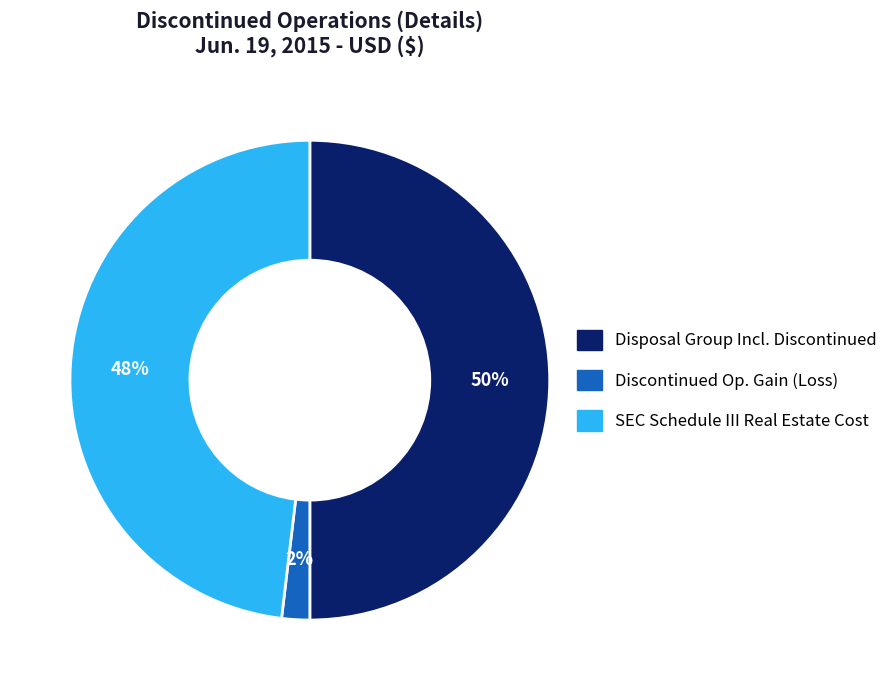

To the nearest percent, what is the difference between the largest and smallest slice percentages?

48%